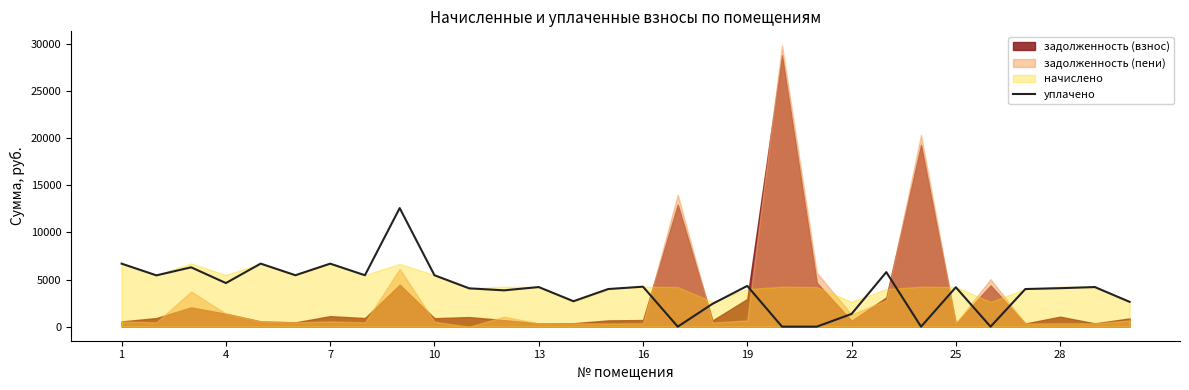

Where does the data first go above 4204?

1